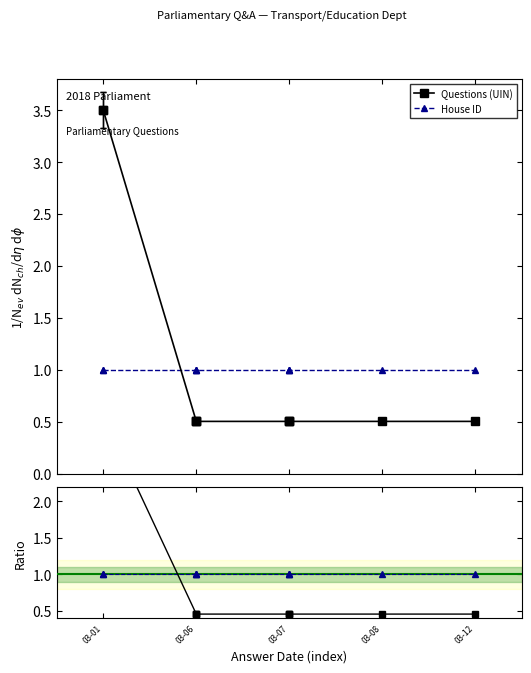

Which category has the lowest value in the Questions (UIN) series?

03-07